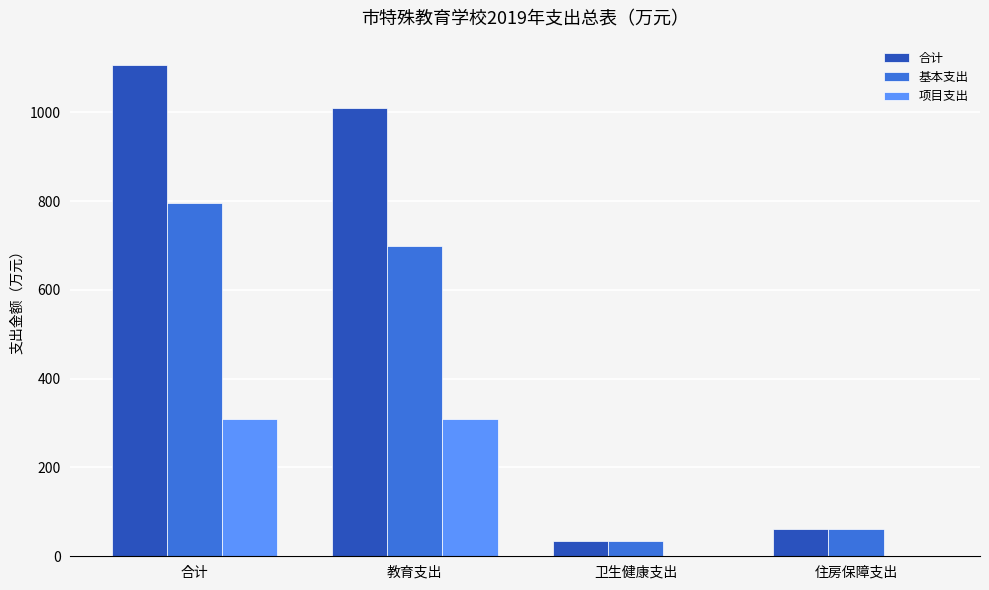

What is the maximum value shown in the chart?

1106.1